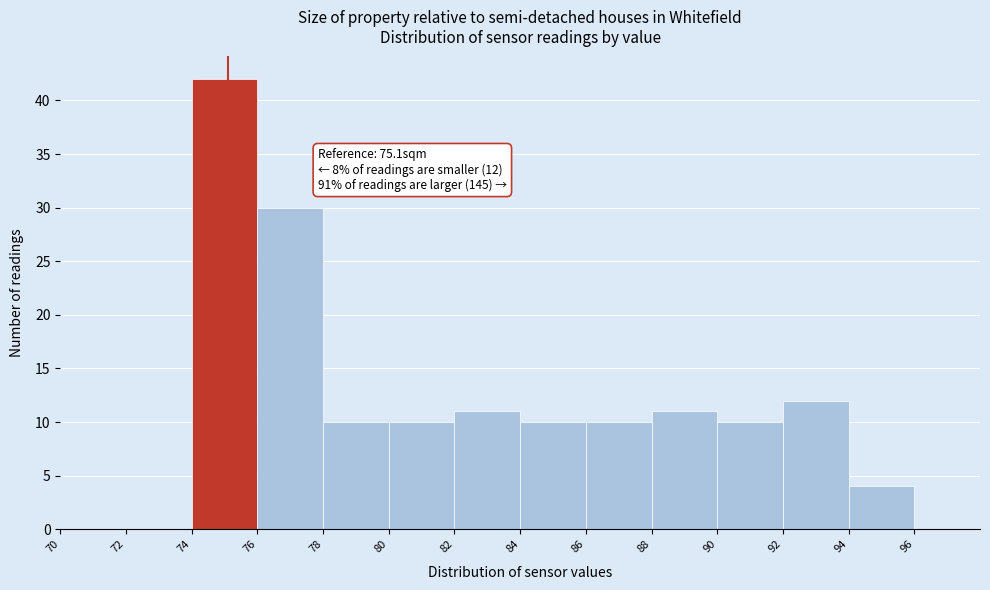

Over which range of the x-axis is the bar tallest?

74 to 76